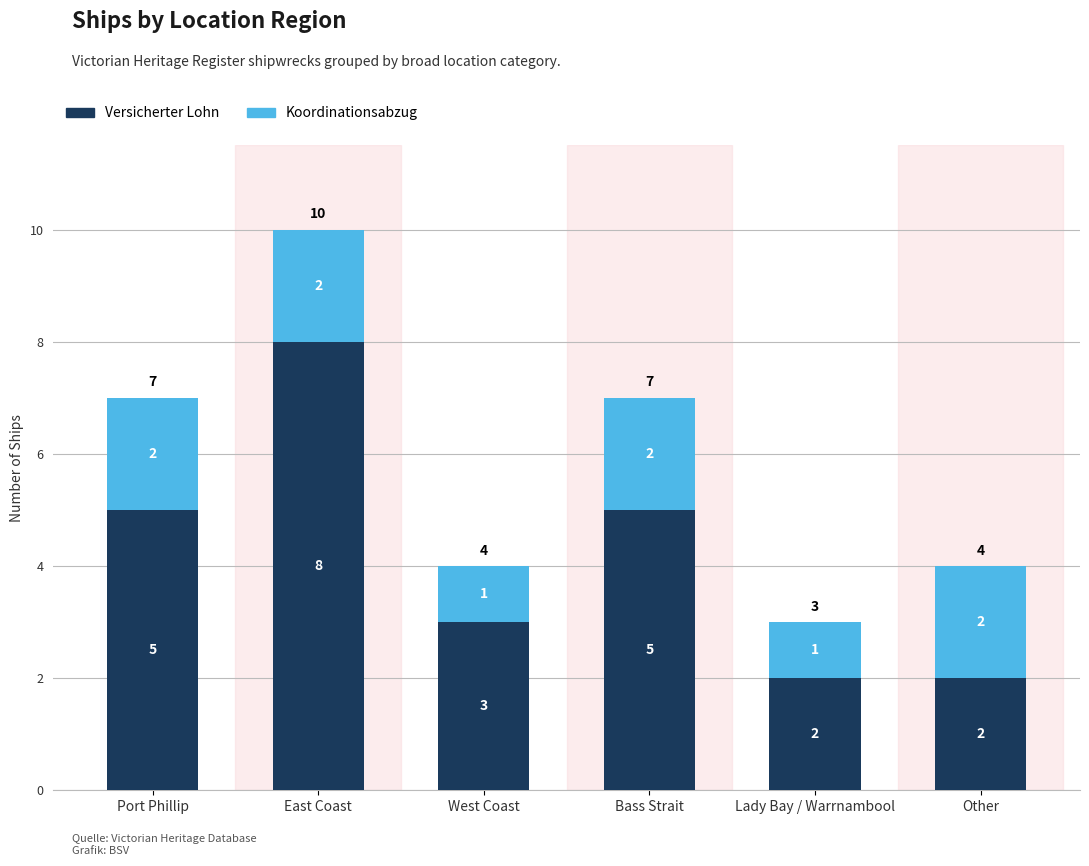

What is the sum of the Versicherter Lohn values at East Coast and Other?

10